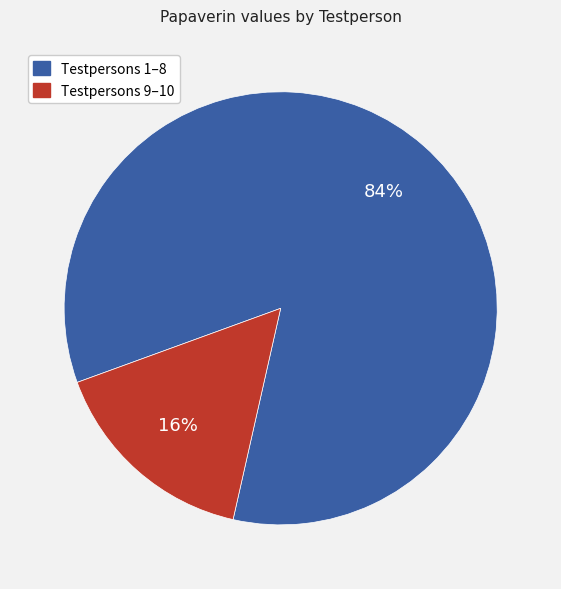

To the nearest percent, what percentage of the pie is Testpersons 1–8?

84%